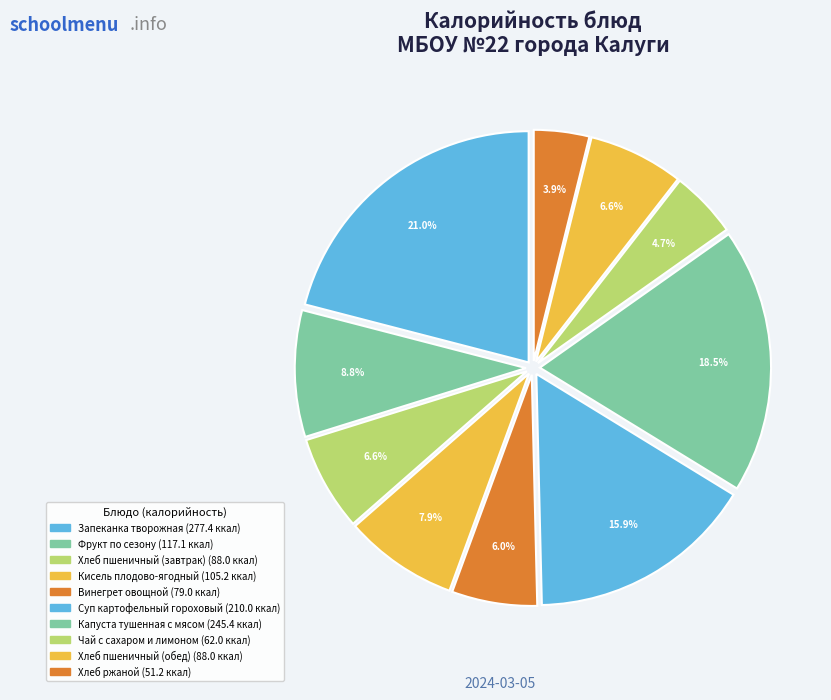

Which category has the smallest portion of the pie?

Хлеб ржаной